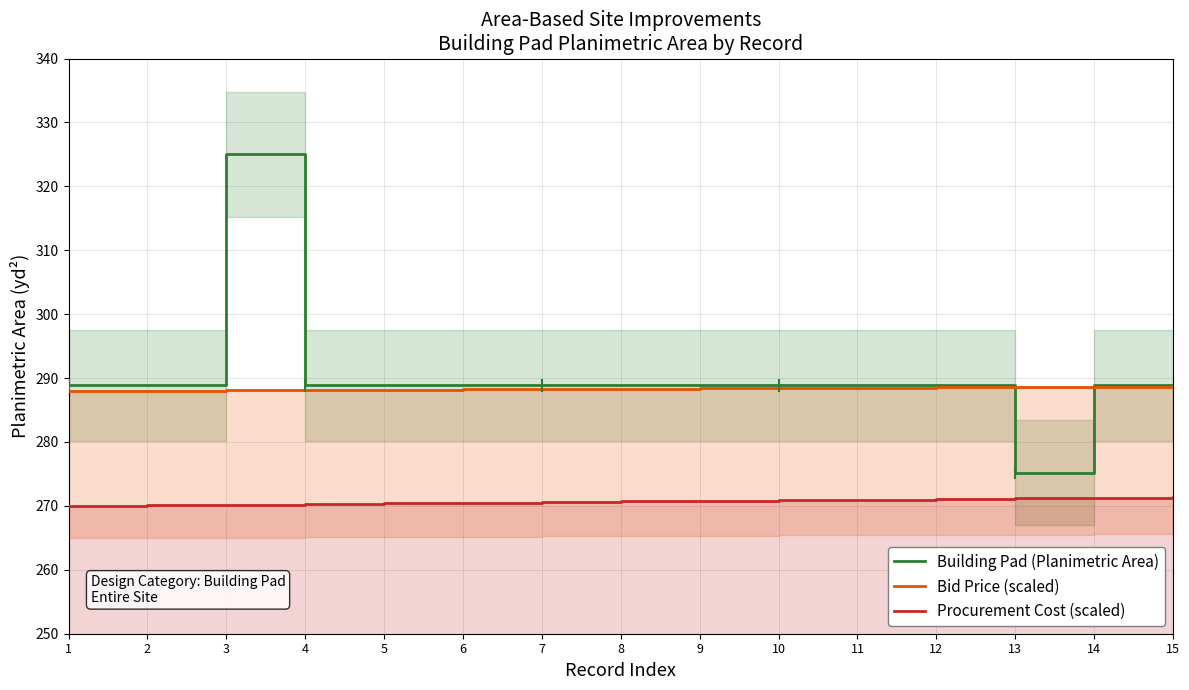

Where is Bid Price (scaled) nearest to the value 288?

1